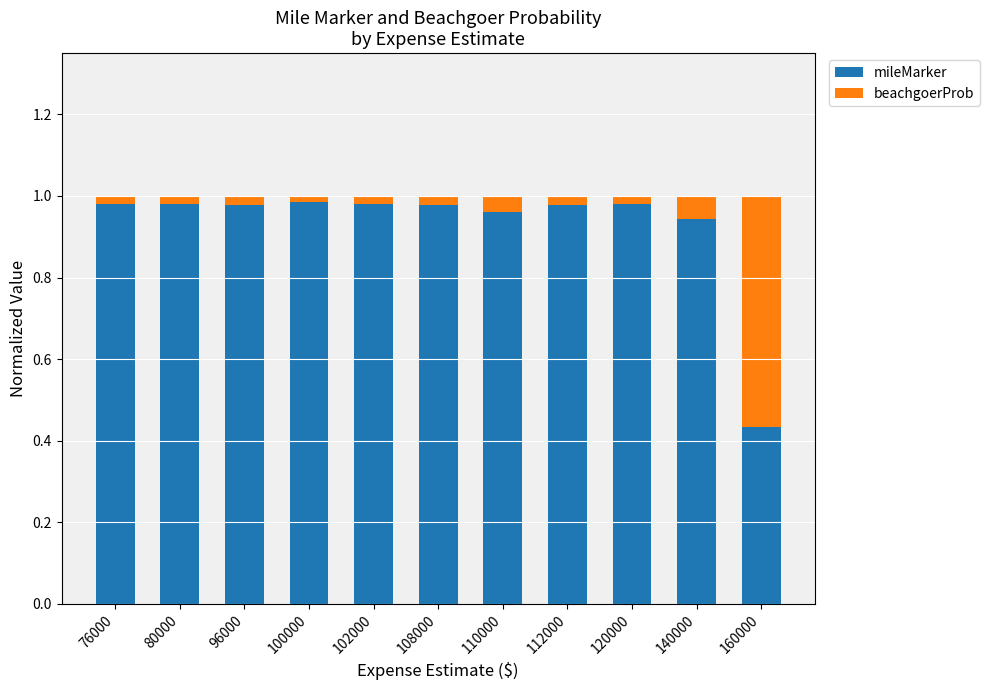

Which category has the lowest value in the mileMarker series?

160000